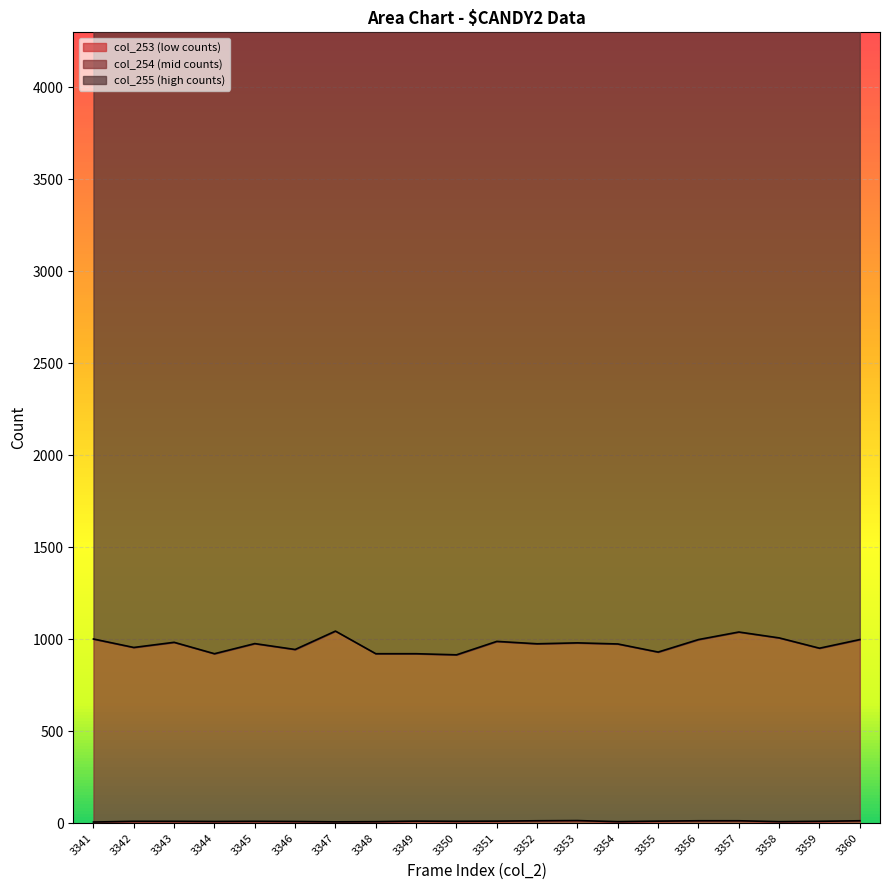

True or false: col_253 has more than 2 points higher than both neighbors.

True